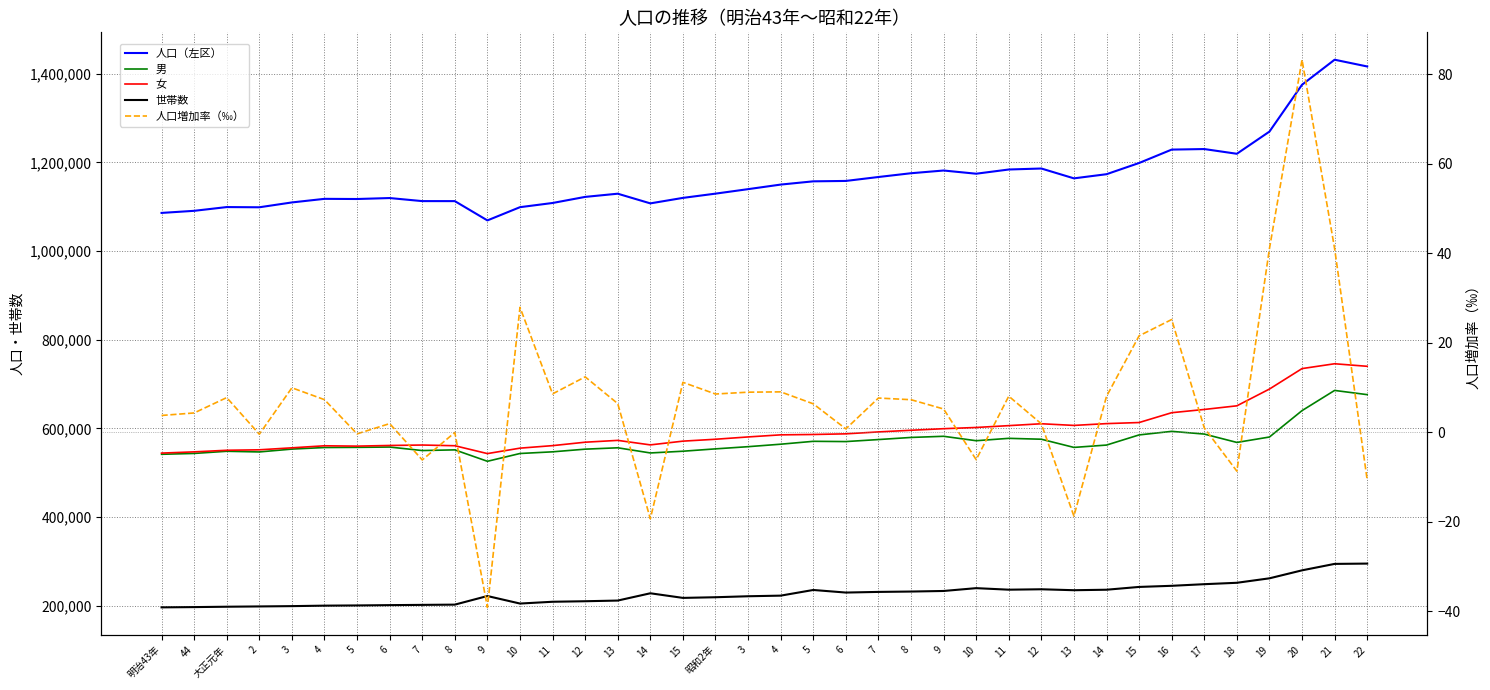

The 人口（左区） series shows 1922302.1 at 3. True or false?

False